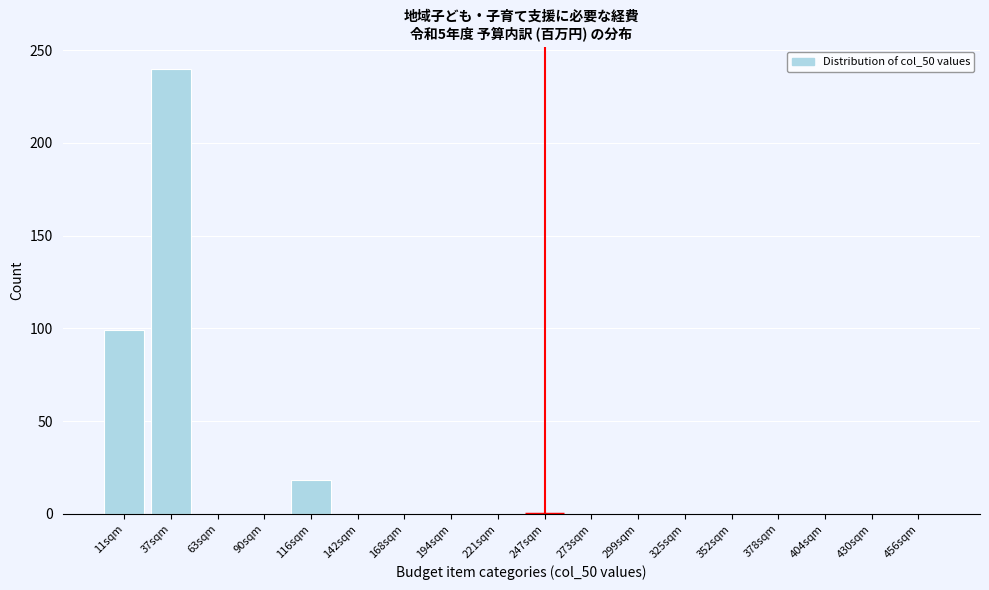

Reading right to left, what are all the values shown in this chart?

456sqm=0	430sqm=0	404sqm=0	378sqm=0	352sqm=0	325sqm=0	299sqm=0	273sqm=0	247sqm=0	221sqm=0	194sqm=0	168sqm=0	142sqm=0	116sqm=18	90sqm=0	63sqm=0	37sqm=240	11sqm=99